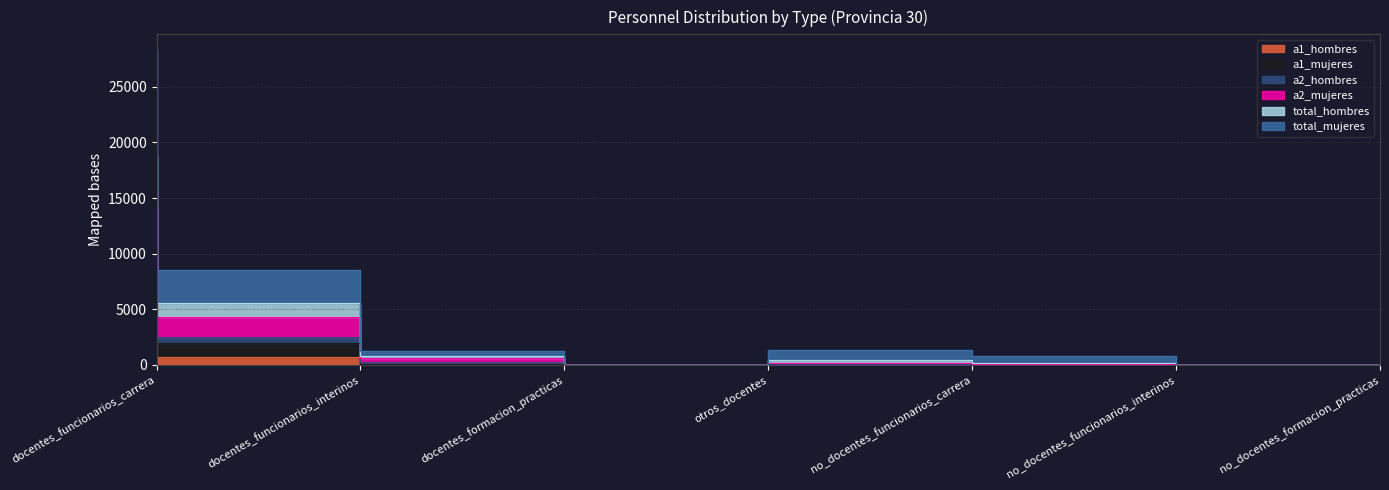

Which series has the largest total across all categories?

total_hombres